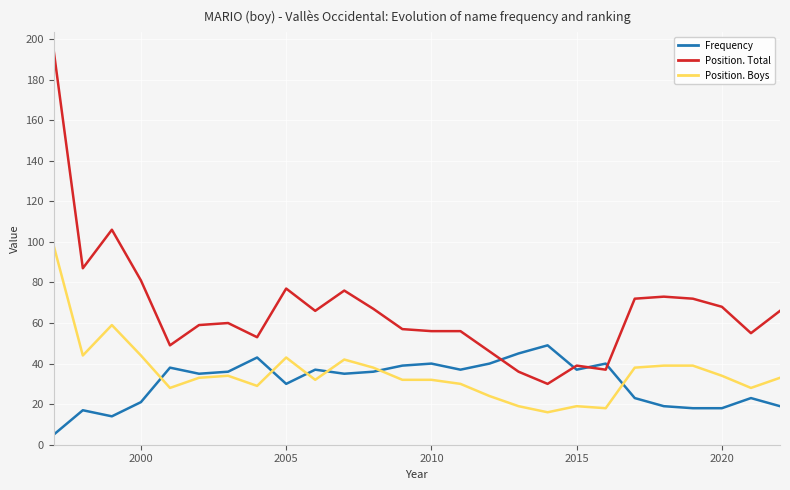

Which series has the largest range (max minus min)?

Position. Total